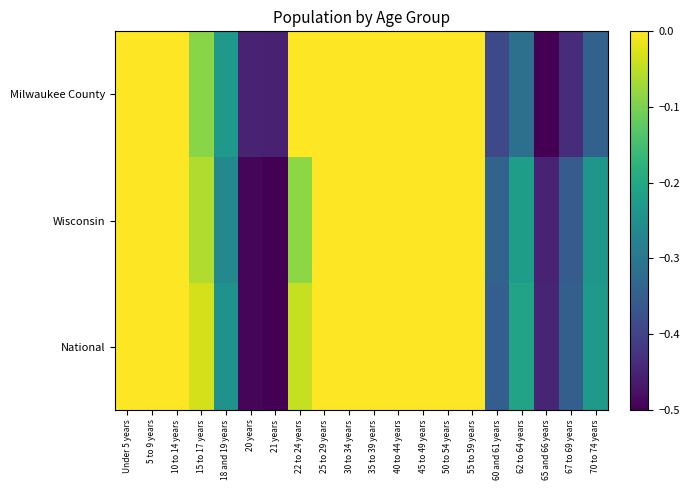

At how many categories does at least one series exceed 0?

11